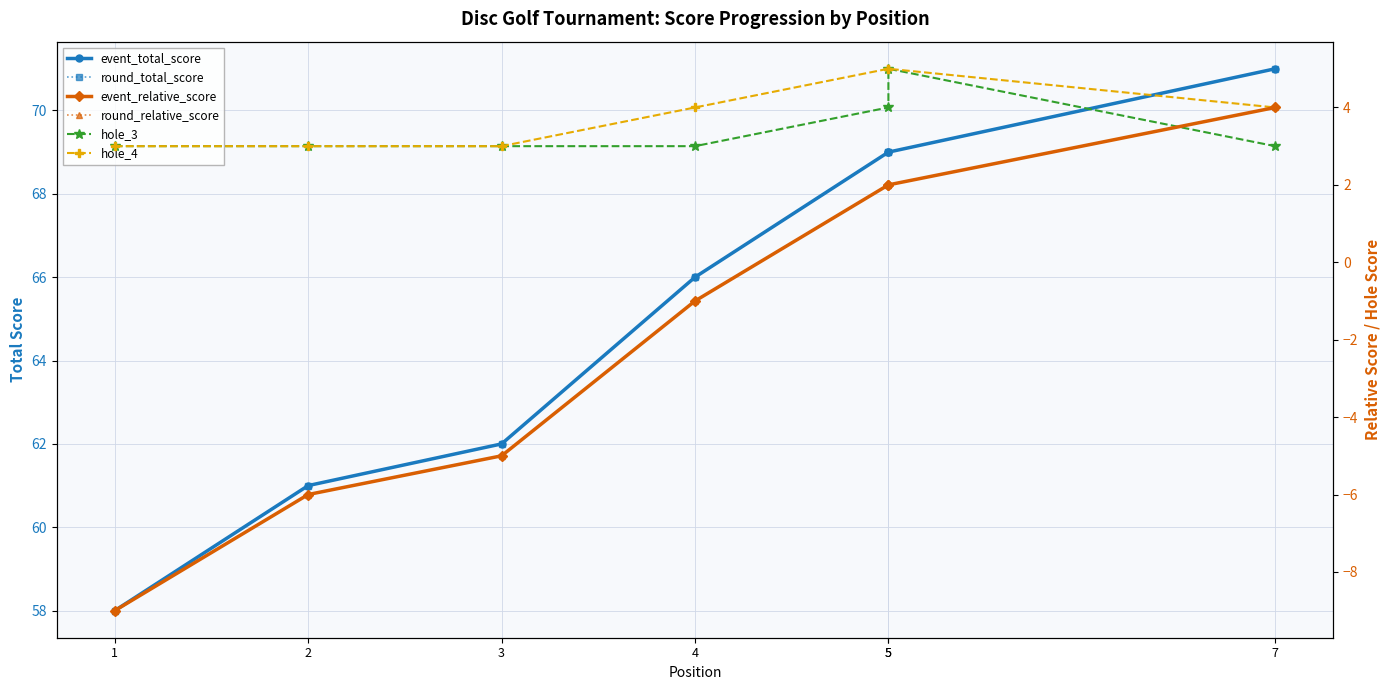

Which series has the widest spread of values?

event_total_score